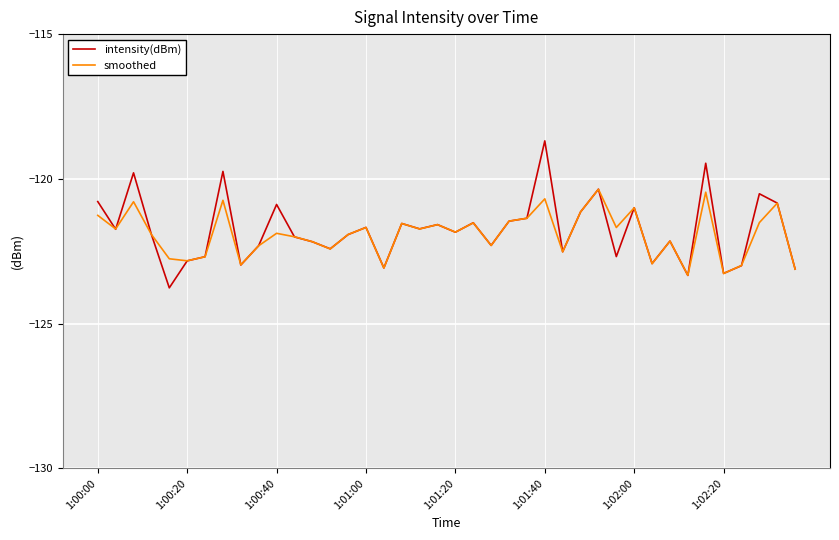

Which series has the widest spread of values?

intensity(dBm)